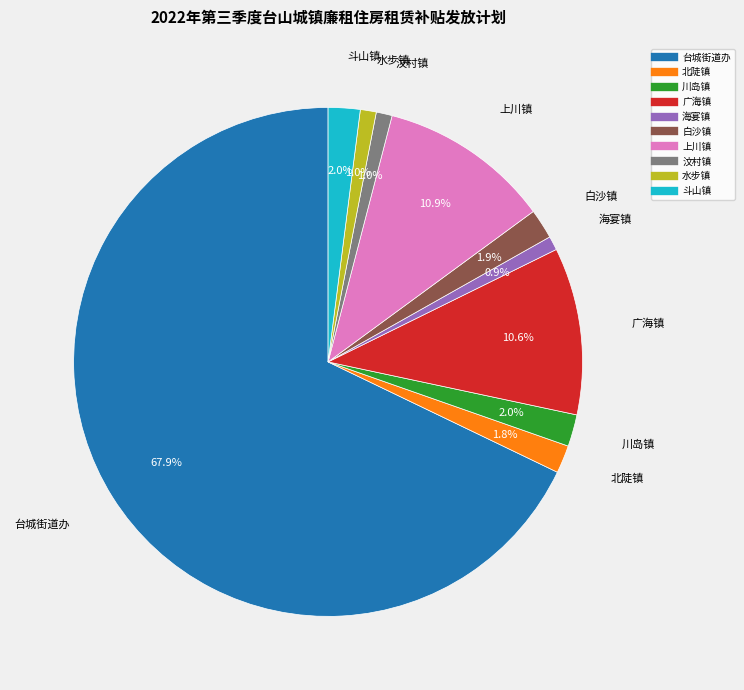

Does 川岛镇 account for over 50% of the chart?

No